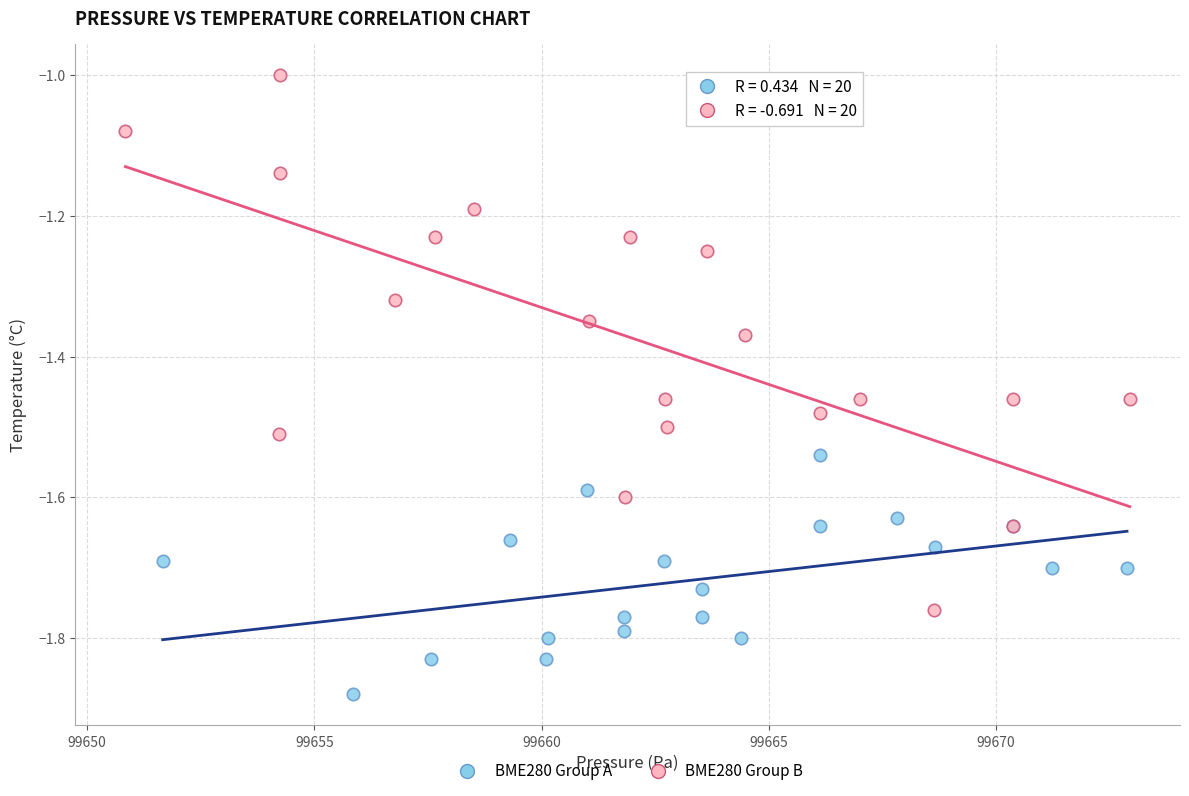

Which series reaches the maximum Y coordinate?

BME280 Group B